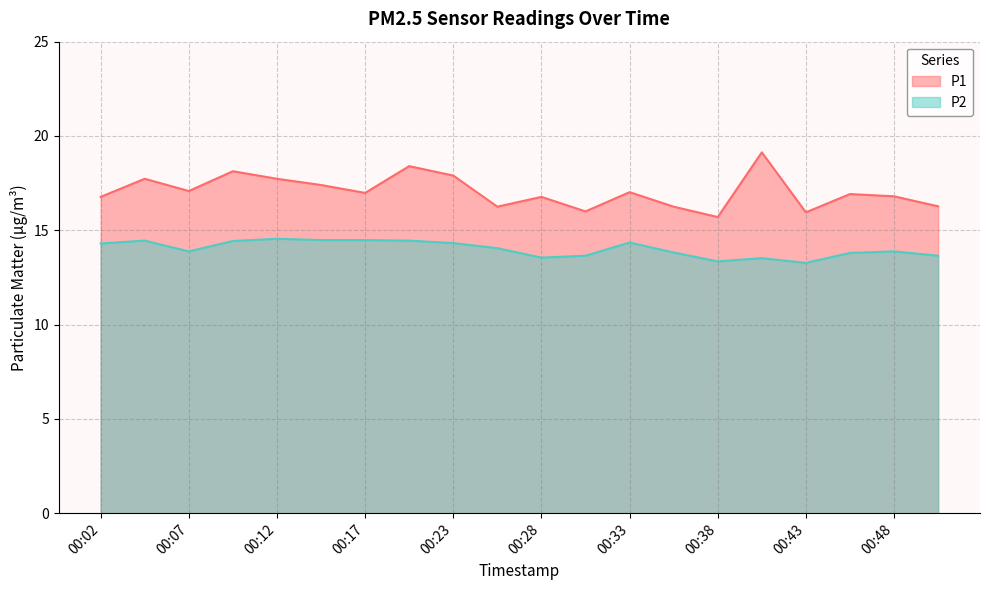

How many interior local peaks does the P1 series have?

7